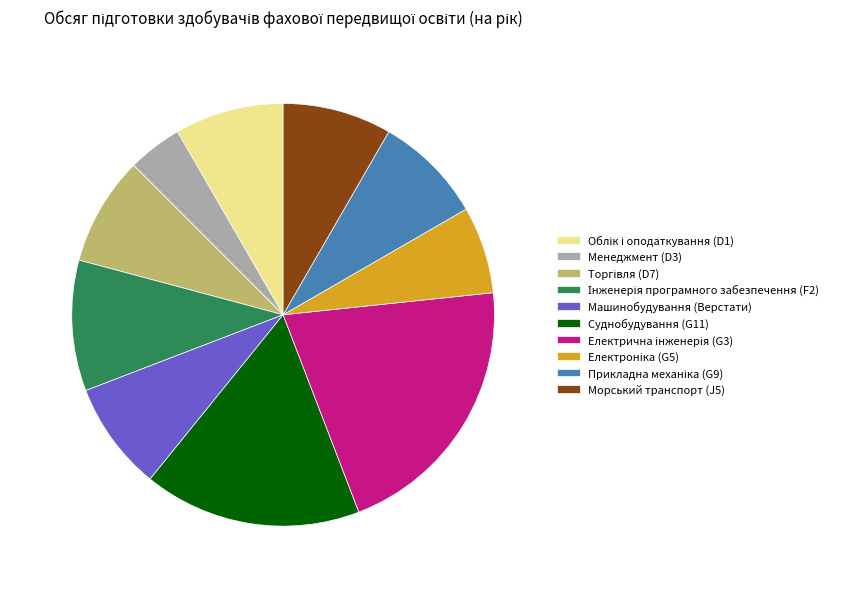

Which slice is the smallest?

Менеджмент (D3)